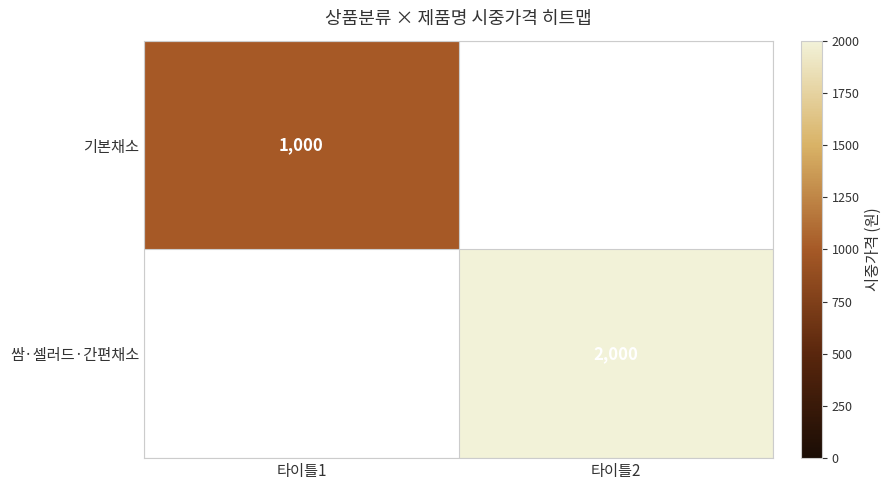

True or false: 쌈·셀러드·간편채소 has a value of 2000 at 타이틀2.

True